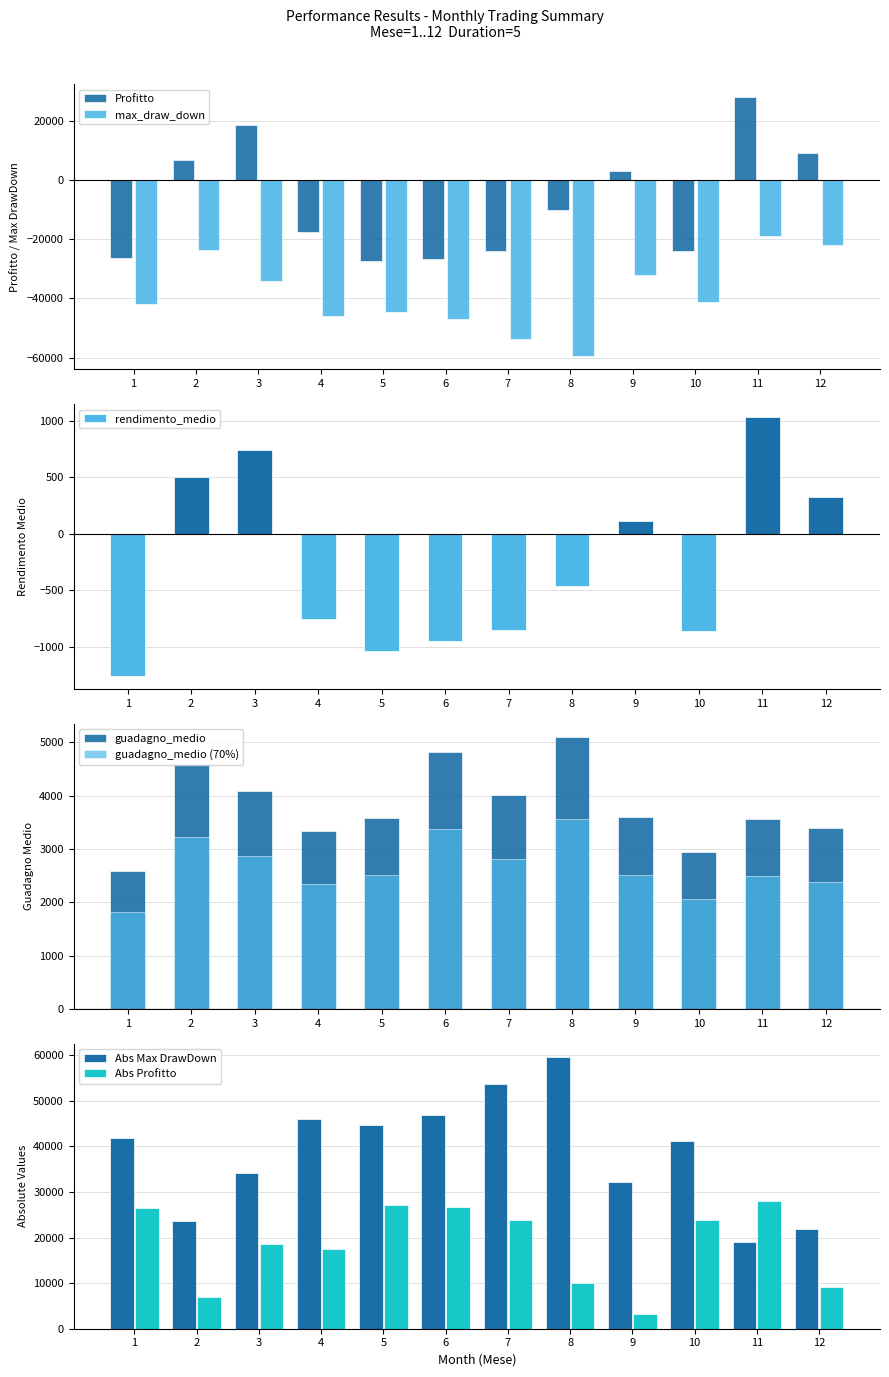

What is the difference between the Profitto values at 12 and 11?

18681